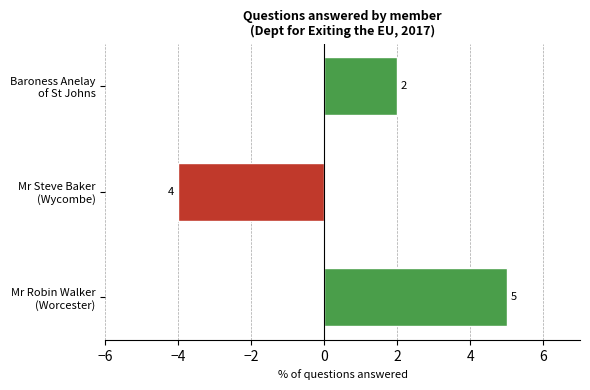

What is the greatest value displayed?

5